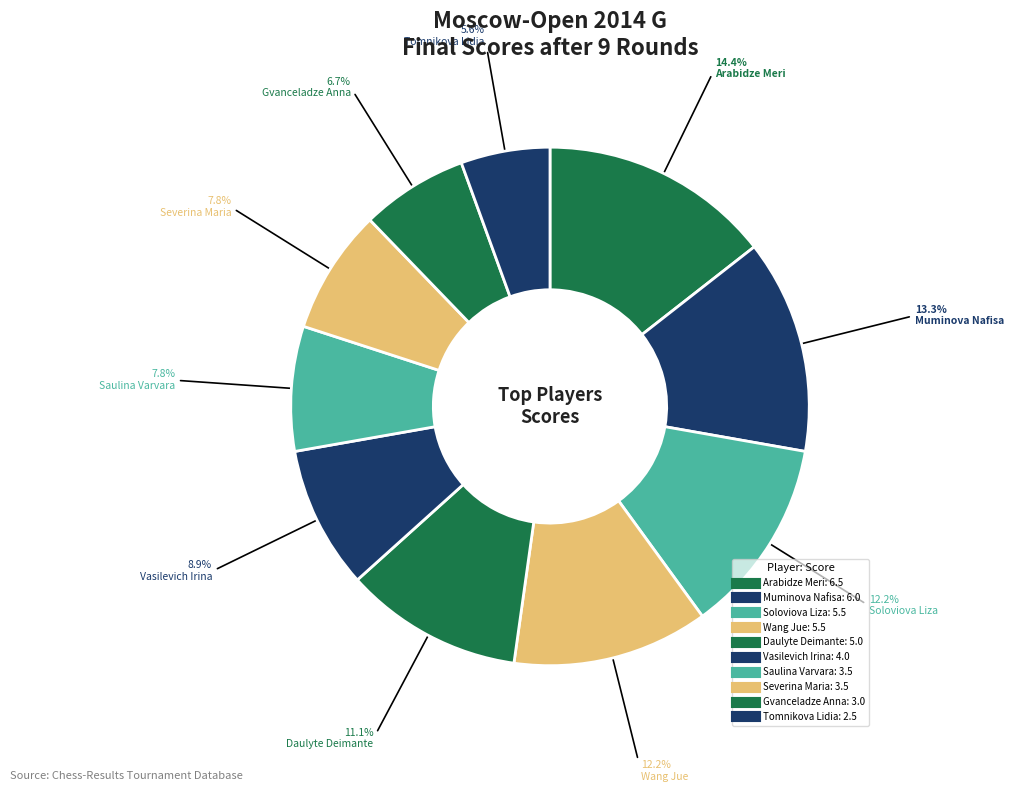

How many slices are in this pie chart?

10